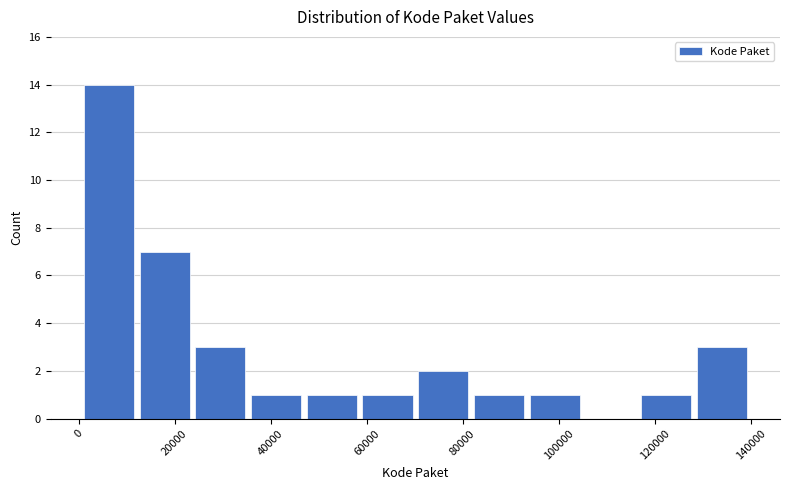

Reading left to right, list every bar in this chart as the range it spans on the x-axis followed by its height. Neither the bar edges nor the heights are printed on the chart, so give them approximately, as read against the axes.

0 to 12000: 14
12000 to 24000: 7
24000 to 36000: 3
36000 to 46000: 1
46000 to 58000: 1
58000 to 70000: 1
70000 to 82000: 2
82000 to 94000: 1
94000 to 104000: 1
104000 to 116000: 0
116000 to 128000: 1
128000 to 140000: 3